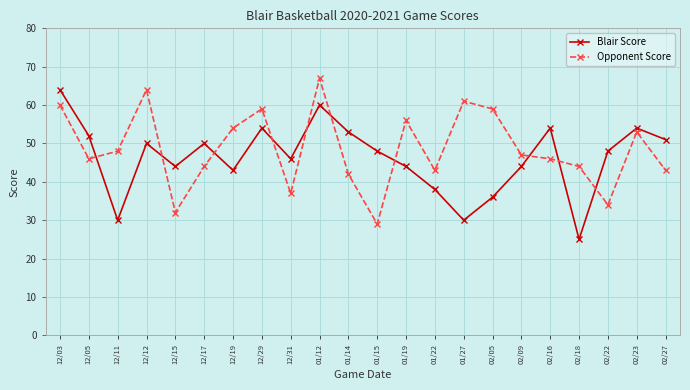

Which series has the largest range (max minus min)?

Blair Score